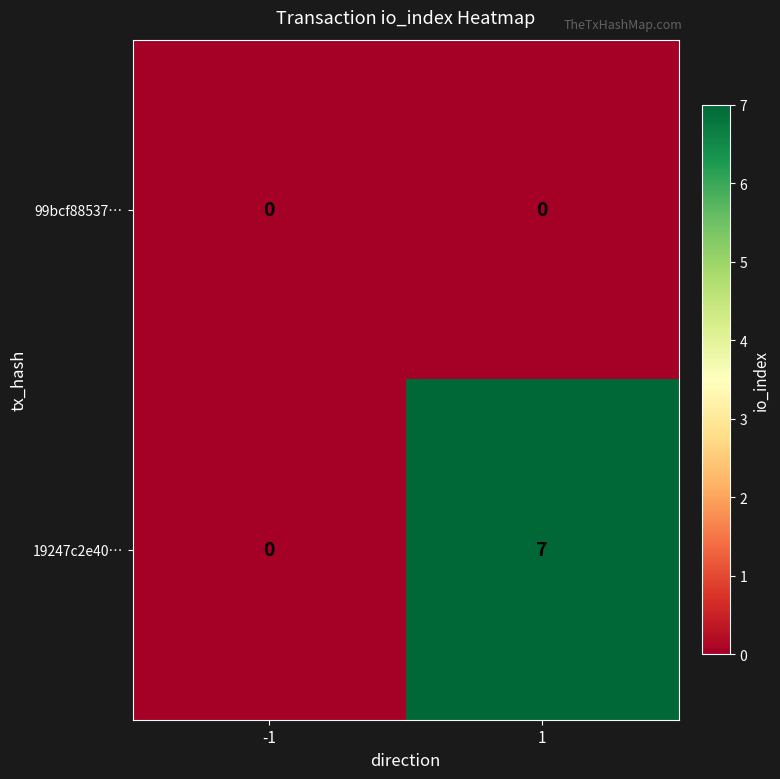

Rank the series at 1 from highest to lowest value.

19247c2e40…, 99bcf88537…